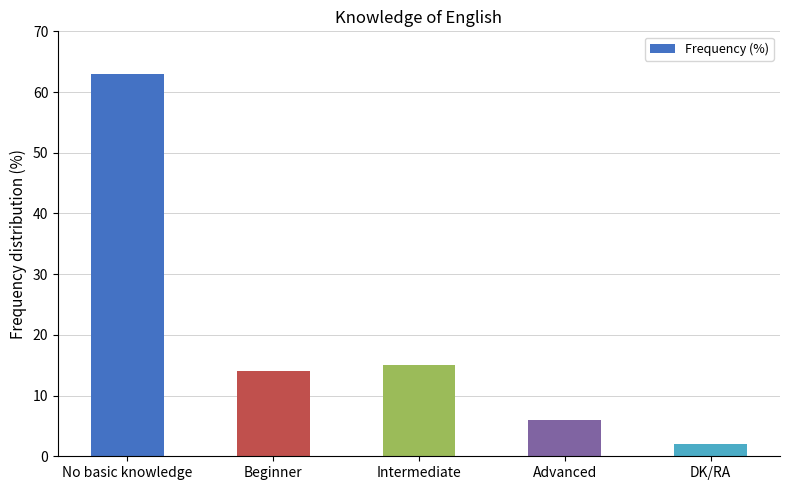

True or false: the data shows 14 at Beginner.

True